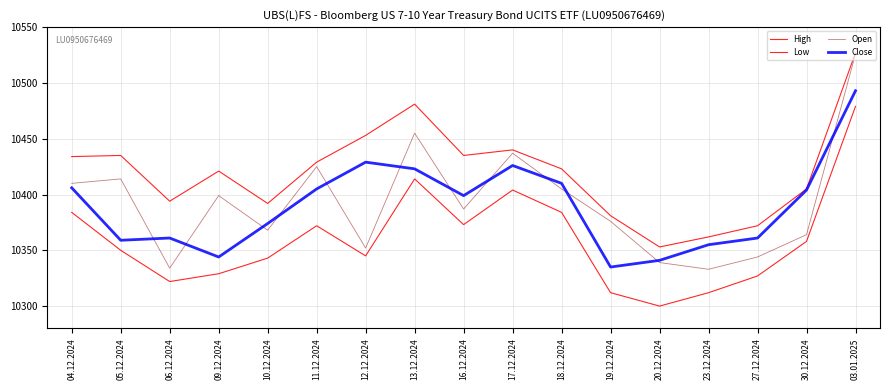

Reading left to right, list all the values displayed in this chart.

High: 04.12.2024=10434	05.12.2024=10435	06.12.2024=10394	09.12.2024=10421	10.12.2024=10392	11.12.2024=10429	12.12.2024=10453	13.12.2024=10481	16.12.2024=10435	17.12.2024=10440	18.12.2024=10423	19.12.2024=10381	20.12.2024=10353	23.12.2024=10362	27.12.2024=10372	30.12.2024=10405	03.01.2025=10527
Low: 04.12.2024=10384	05.12.2024=10350	06.12.2024=10322	09.12.2024=10329	10.12.2024=10343	11.12.2024=10372	12.12.2024=10345	13.12.2024=10414	16.12.2024=10373	17.12.2024=10404	18.12.2024=10384	19.12.2024=10312	20.12.2024=10300	23.12.2024=10312	27.12.2024=10327	30.12.2024=10358	03.01.2025=10479
Open: 04.12.2024=10410	05.12.2024=10414	06.12.2024=10334	09.12.2024=10399	10.12.2024=10368	11.12.2024=10425	12.12.2024=10352	13.12.2024=10455	16.12.2024=10387	17.12.2024=10437	18.12.2024=10405	19.12.2024=10376	20.12.2024=10339	23.12.2024=10333	27.12.2024=10344	30.12.2024=10364	03.01.2025=10526
Close: 04.12.2024=10406	05.12.2024=10359	06.12.2024=10361	09.12.2024=10344	10.12.2024=10374	11.12.2024=10405	12.12.2024=10429	13.12.2024=10423	16.12.2024=10399	17.12.2024=10426	18.12.2024=10410	19.12.2024=10335	20.12.2024=10341	23.12.2024=10355	27.12.2024=10361	30.12.2024=10404	03.01.2025=10493